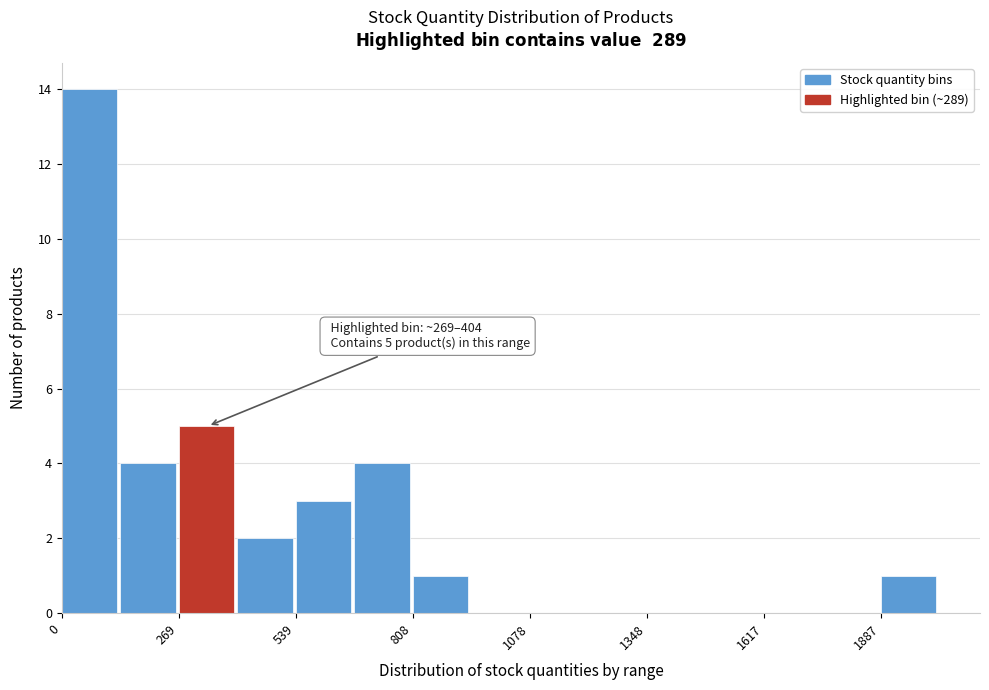

Around what value on the x-axis is the tallest bar? Give the approximate position of its centre, as read against the axis.

50